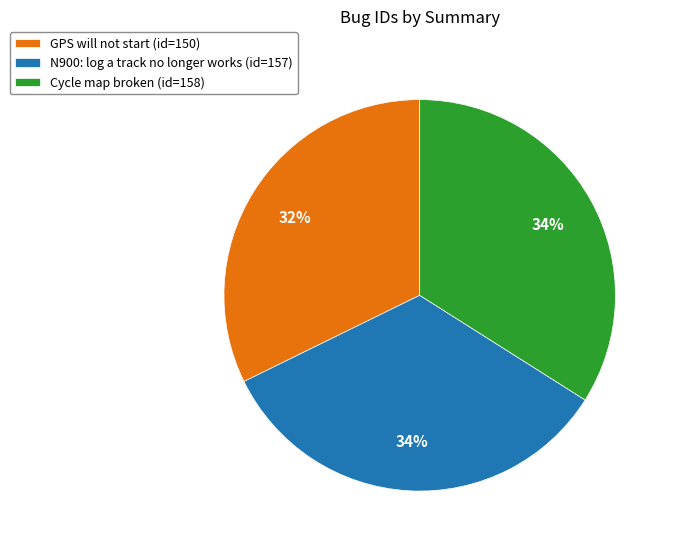

Does GPS will not start represent more than half of the total?

No